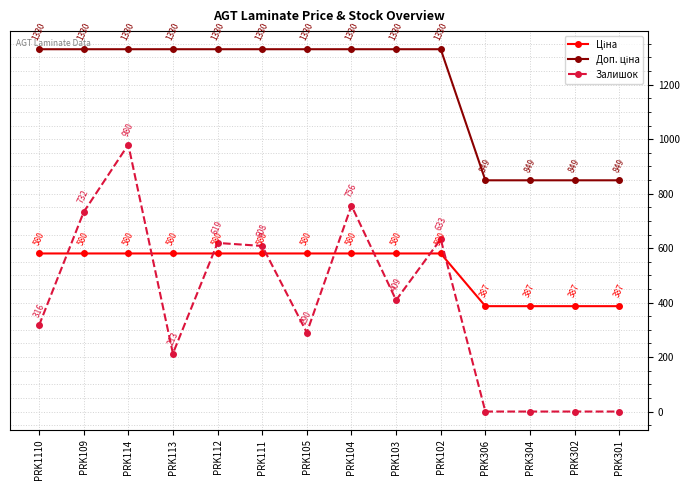

What position from the right is PRK102?

5